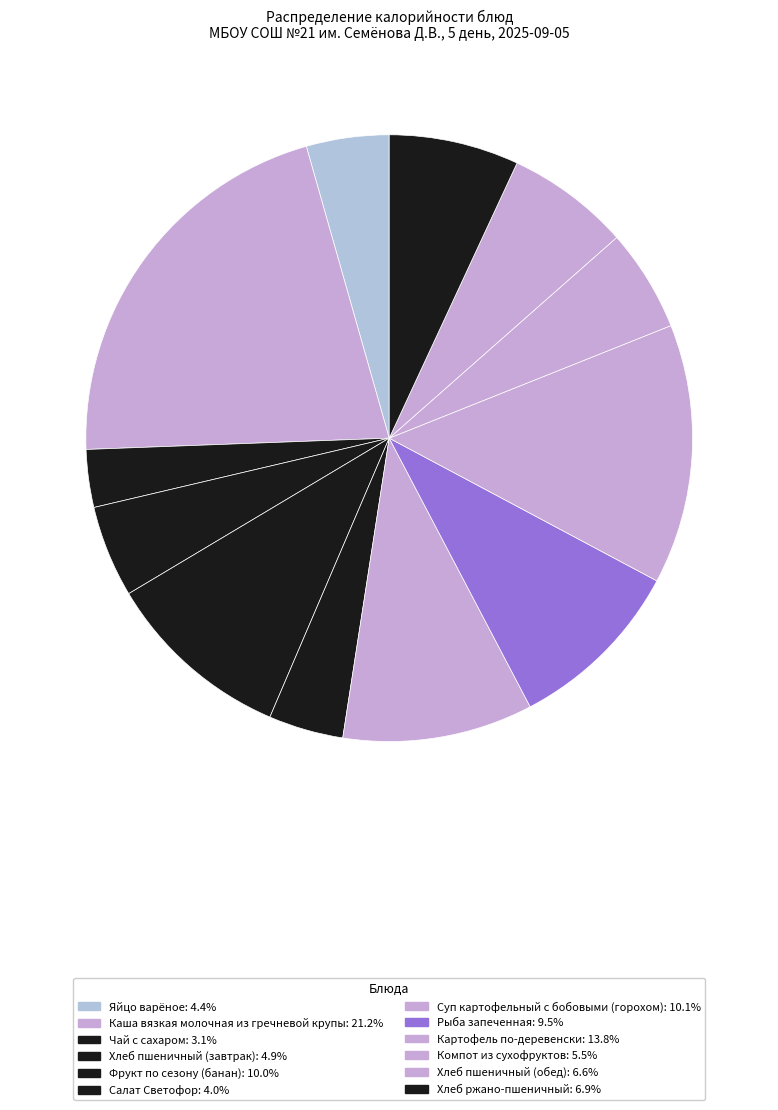

Does any single category account for the majority?

No